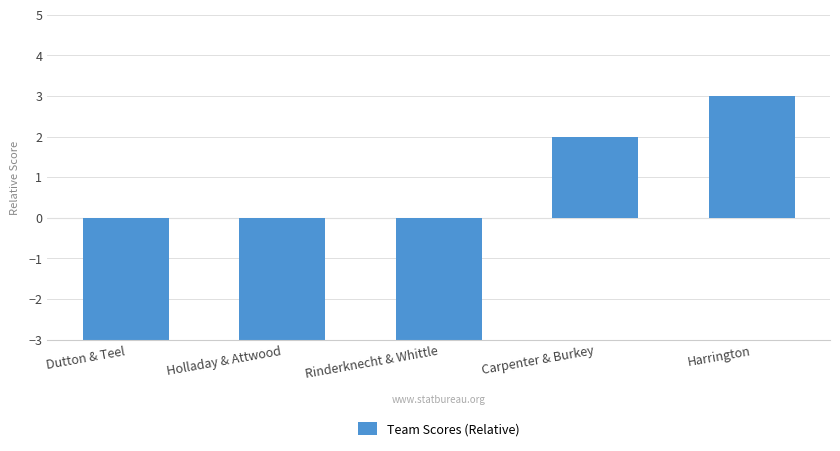

How many values are below -3?

2